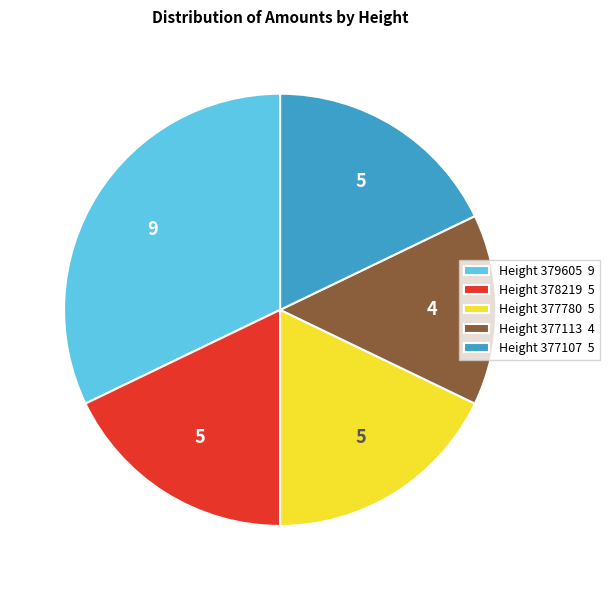

Is there any slice that represents more than half of the pie?

No